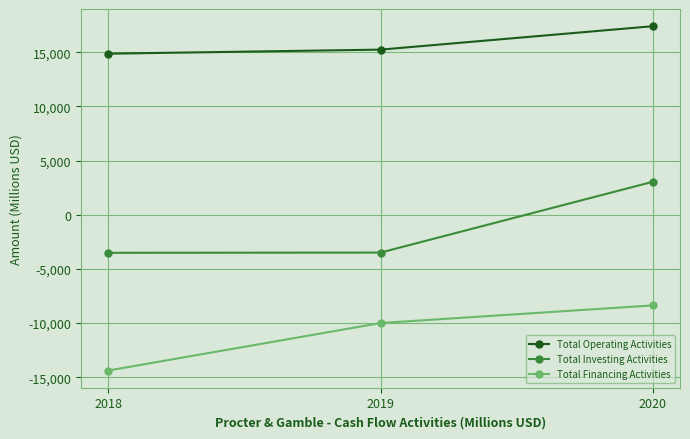

What is the value of the Total Financing Activities point at the 3rd from the left?

-8367